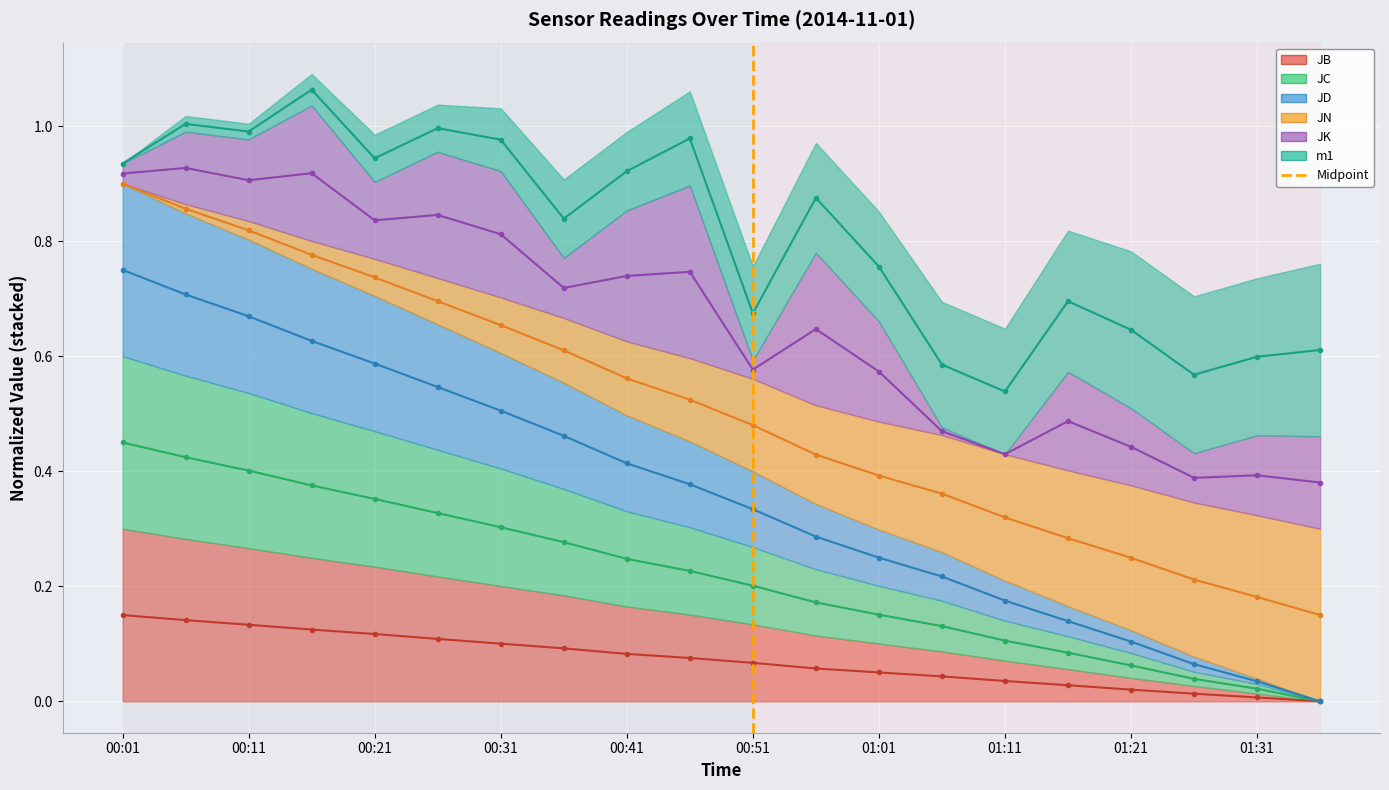

Count the values in the range 0 to 1.

2